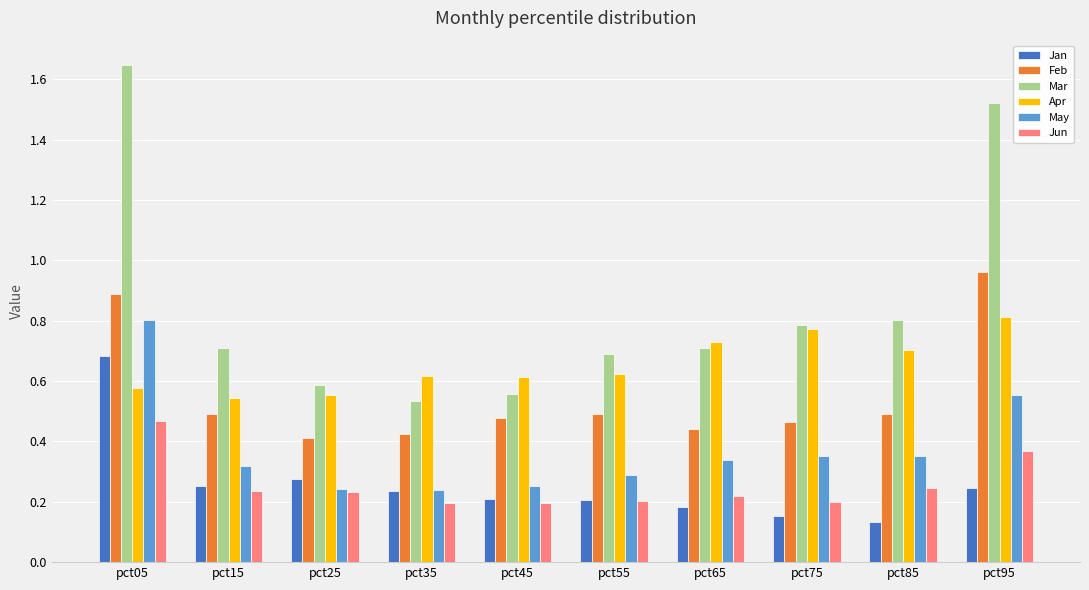

Which series changed the most between pct25 and pct75?

Apr